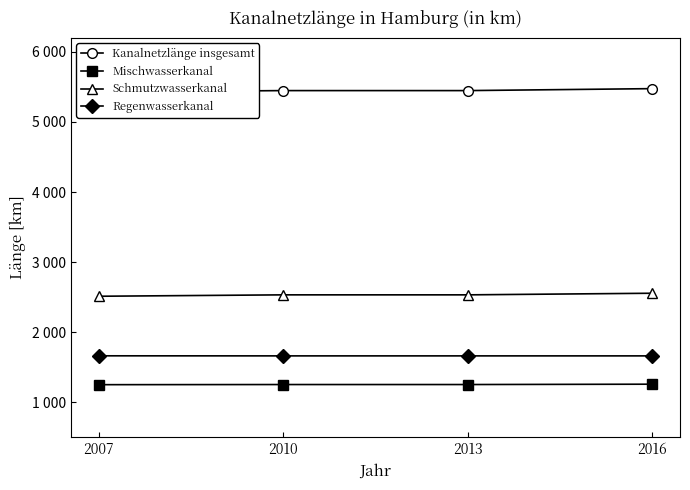

Which series changed the most between 2007 and 2010?

Kanalnetzlänge insgesamt